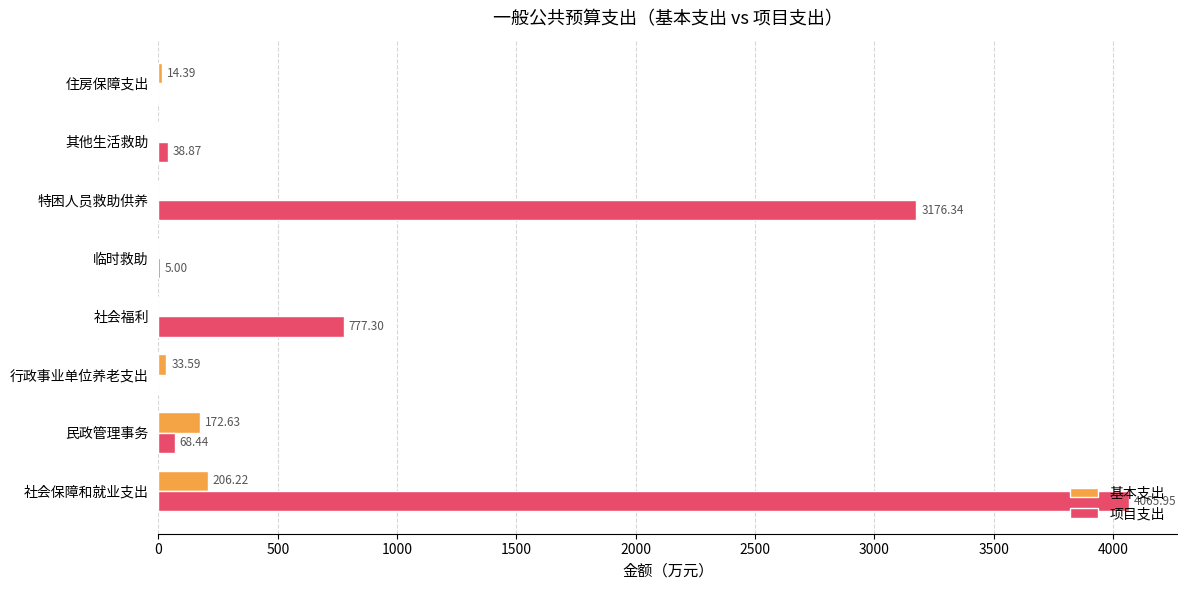

At which category is the sum across all series the highest?

社会保障和就业支出